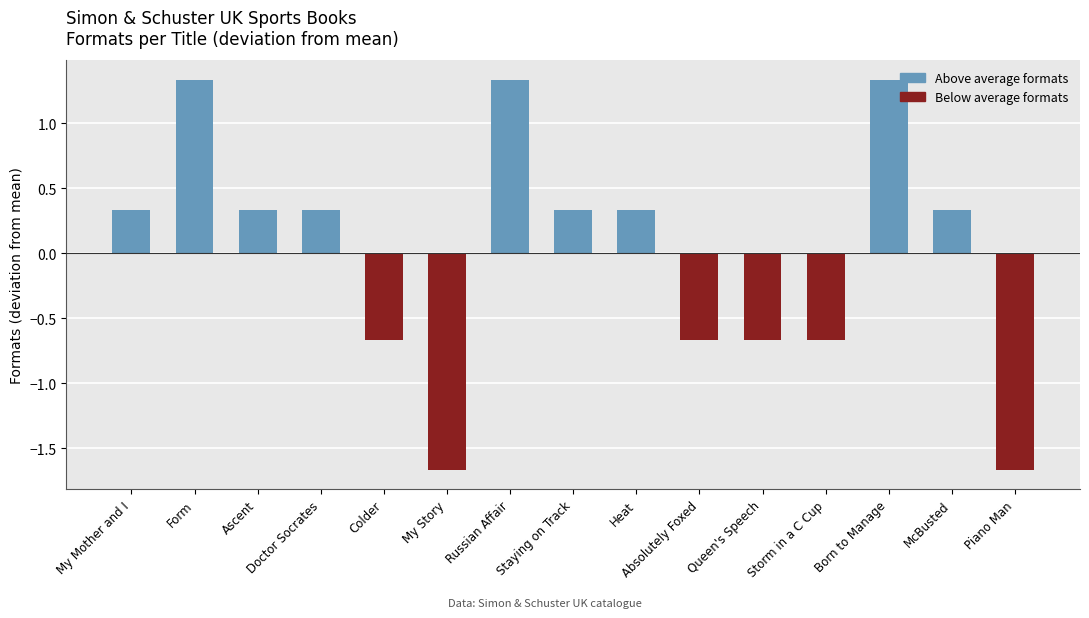

Is it true that the value at Piano Man is -0.5?

False